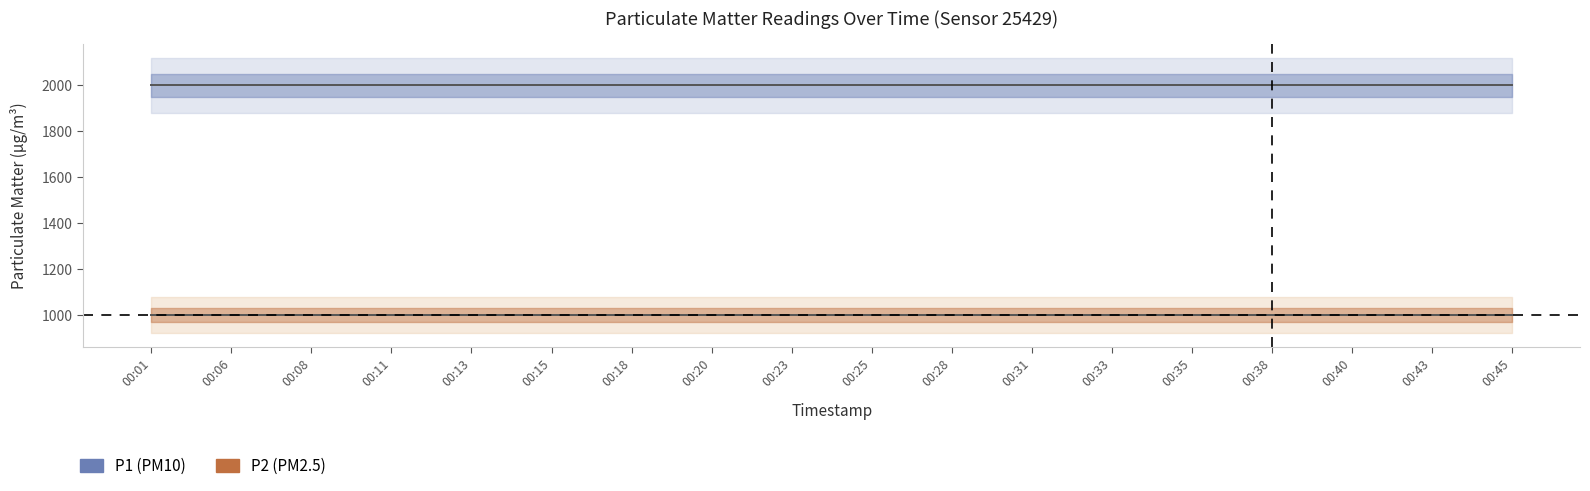

Reading left to right, extract all data points from this chart.

P1: 1999.9	1999.9	1999.9	1999.9	1999.9	1999.9	1999.9	1999.9	1999.9	1999.9	1999.9	1999.9	1999.9	1999.9	1999.9	1999.9	1999.9	1999.9
P2: 999.9	999.9	999.9	999.9	999.9	999.9	999.9	999.9	999.9	999.9	999.9	999.9	999.9	999.9	999.9	999.9	999.9	999.9